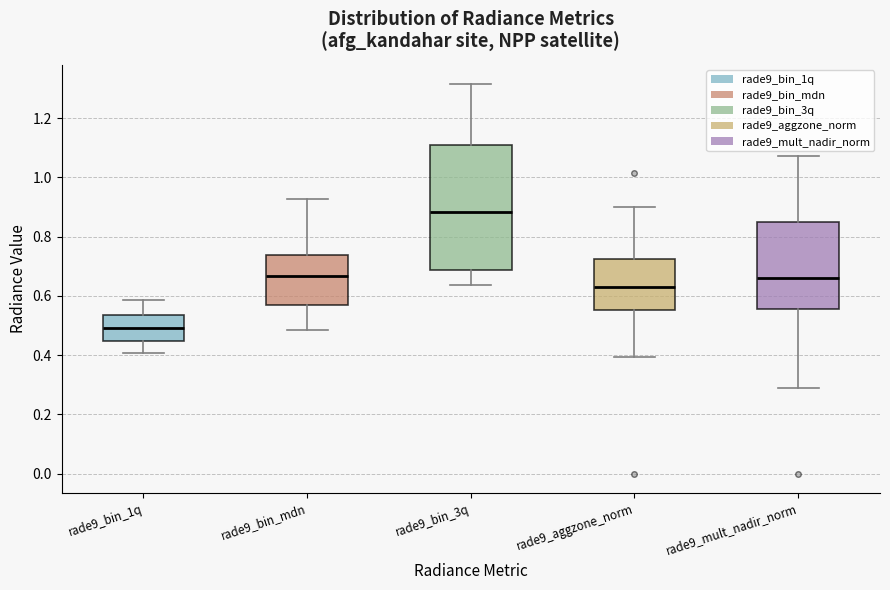

Which box's median line is the lowest?

rade9_bin_1q